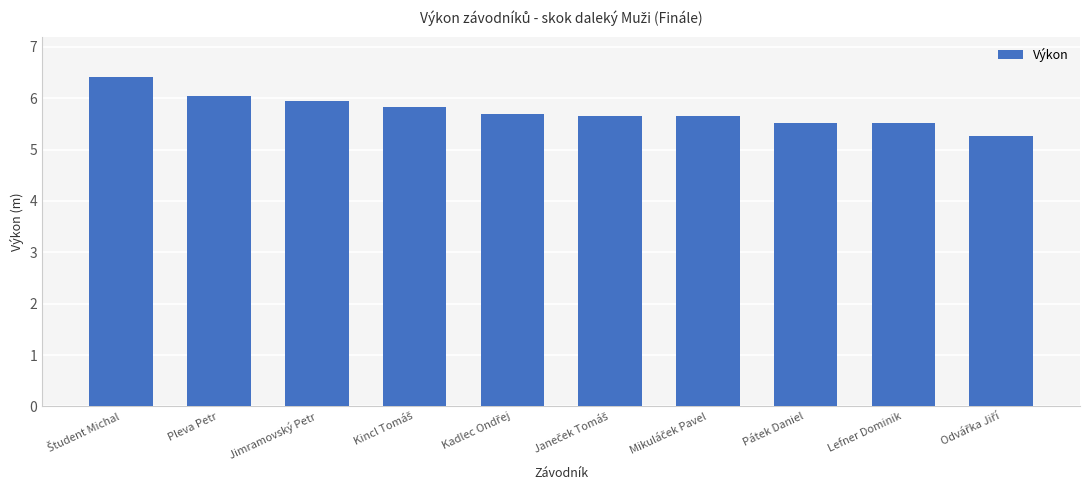

What is the minimum value shown in the chart?

5.3